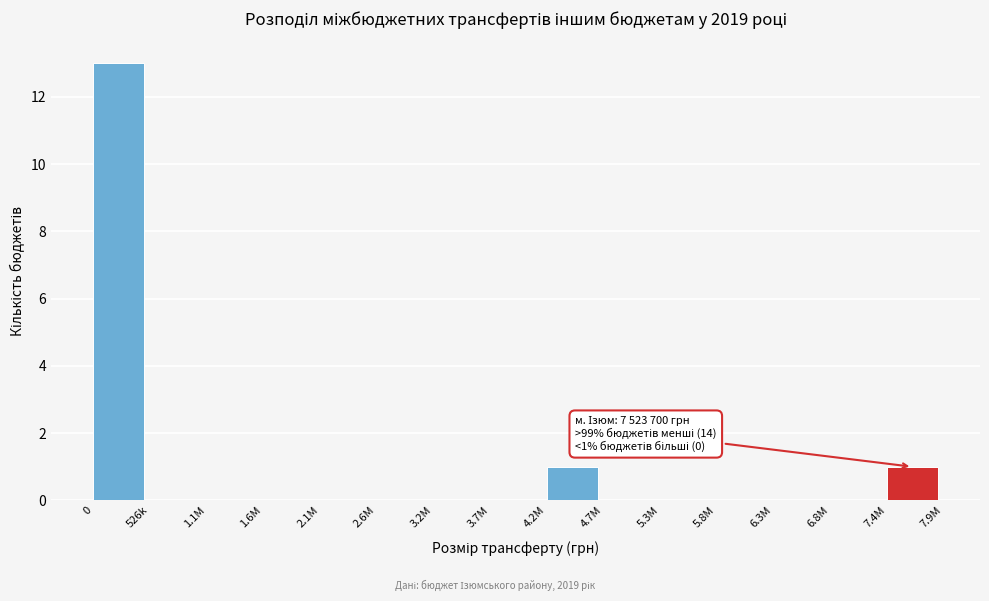

Reading left to right, transcribe all the data shown in this chart.

0=13	526k=0	1.1M=0	1.6M=0	2.1M=0	2.6M=0	3.2M=0	3.7M=0	4.2M=1	4.7M=0	5.3M=0	5.8M=0	6.3M=0	6.8M=0	7.4M=1